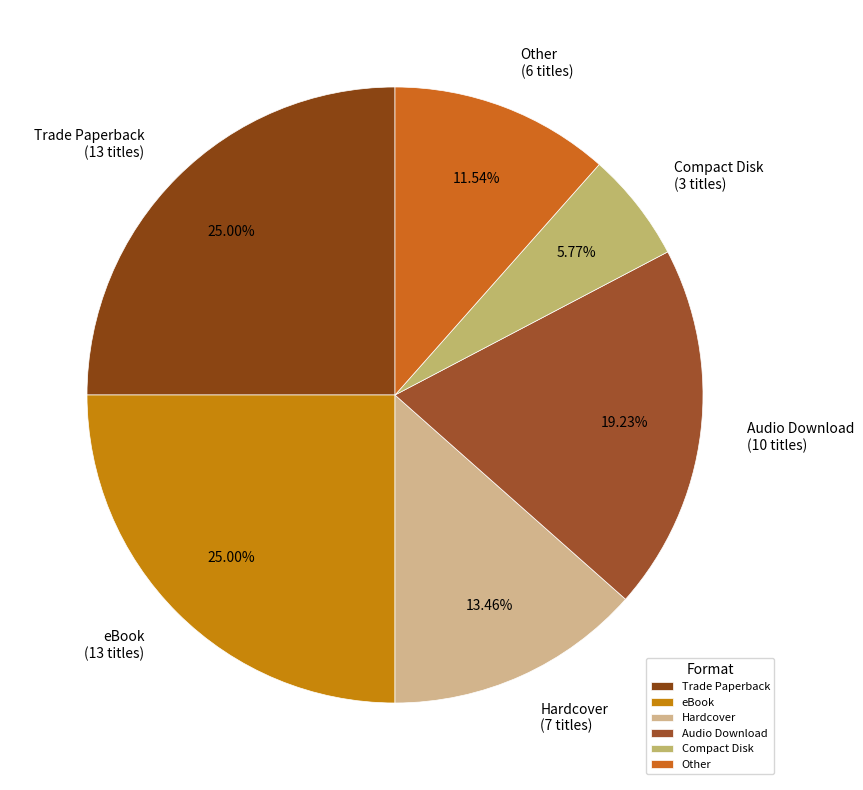

To the nearest percent, what percentage of the pie is Trade Paperback?

25%